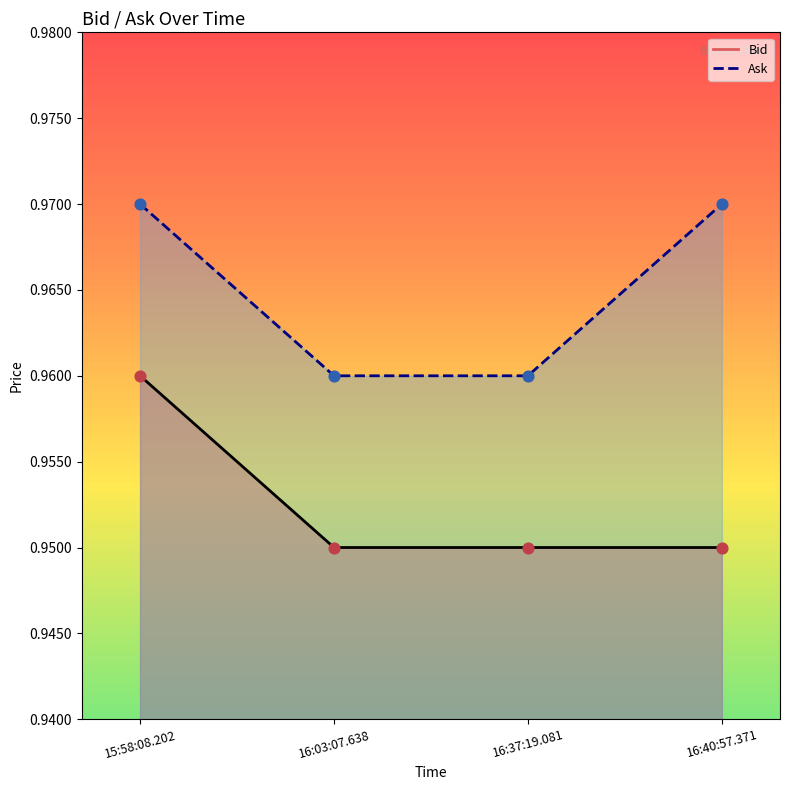

Is the value of Bid at 16:37:19.081 greater than the value of Ask at 15:58:08.202?

No